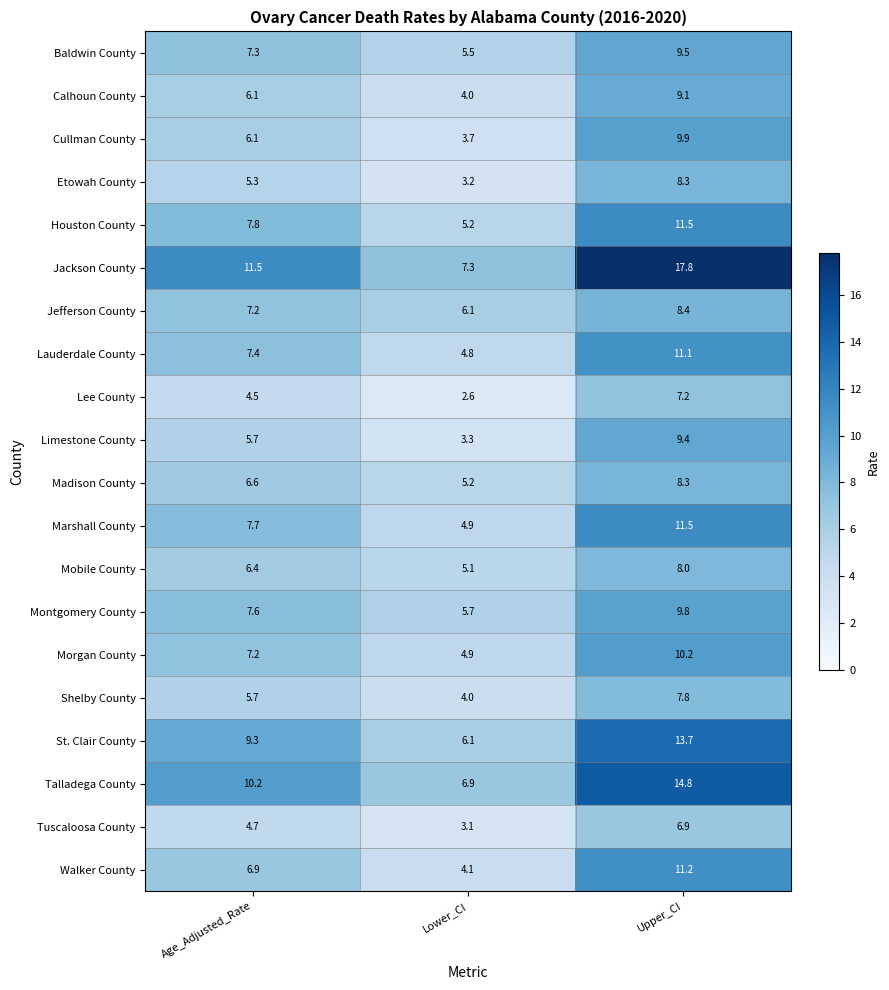

What is the sum of the Limestone County values at Upper_CI and Age_Adjusted_Rate?

15.1